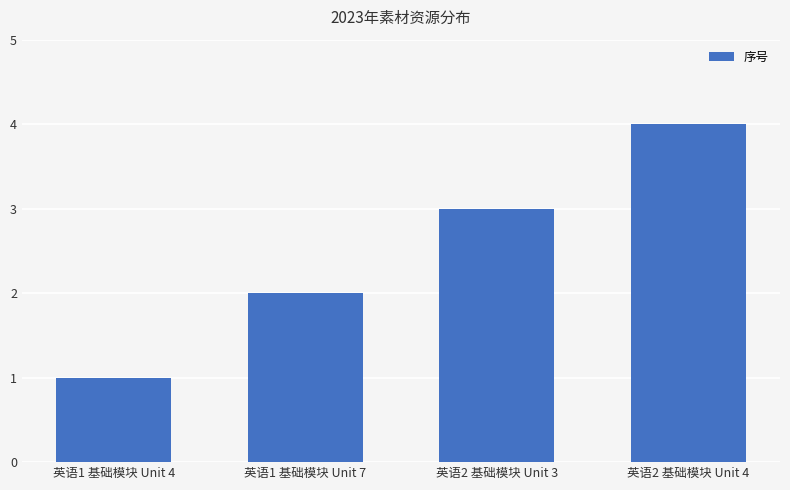

How many series are shown in this chart?

1